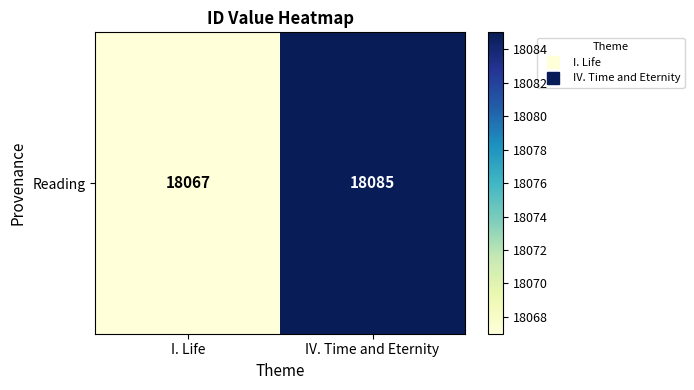

The value at I. Life is 18067. True or false?

True